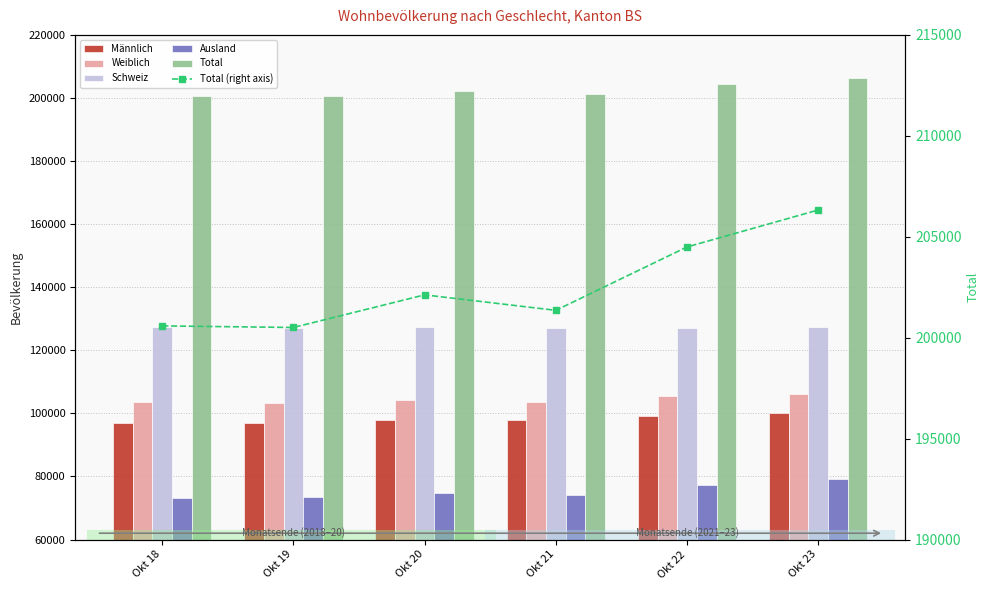

Reading right to left, list all the values displayed in this chart.

Männlich: 100171	99129	97748	98010	97064	96928
Weiblich: 106155	105366	103606	104111	103441	103655
Schweiz: 127268	127150	127083	127471	127066	127420
Ausland: 79058	77345	74271	74650	73439	73163
Total: 206326	204495	201354	202121	200505	200583
Total (right axis): 206326	204495	201354	202121	200505	200583